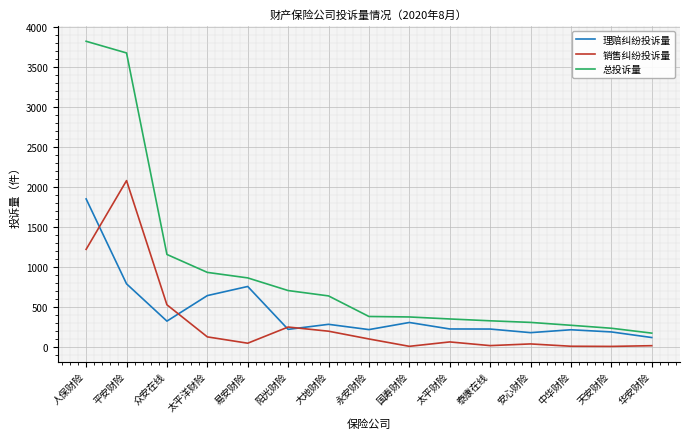

Where is 销售纠纷投诉量 nearest to the value 1048?

人保财险